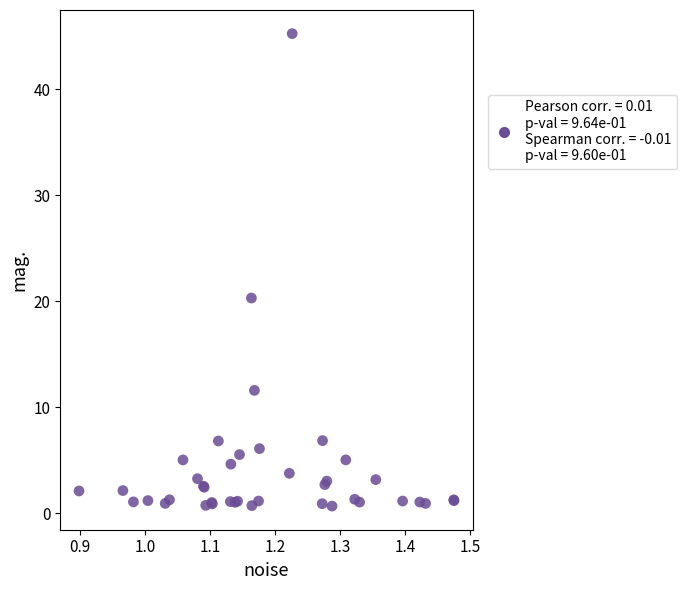

What Y value in the scatter plot is closest to 22?

20.3